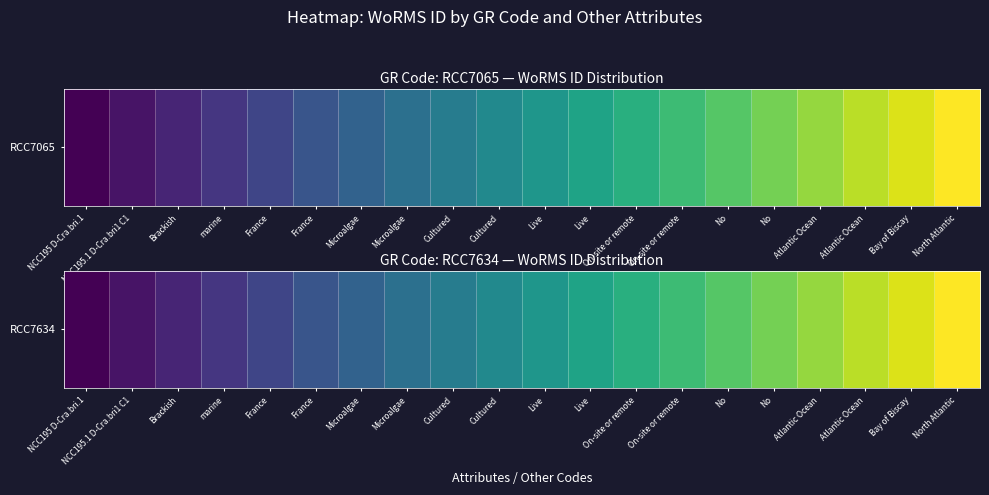

Count the number of categories in the chart.

20